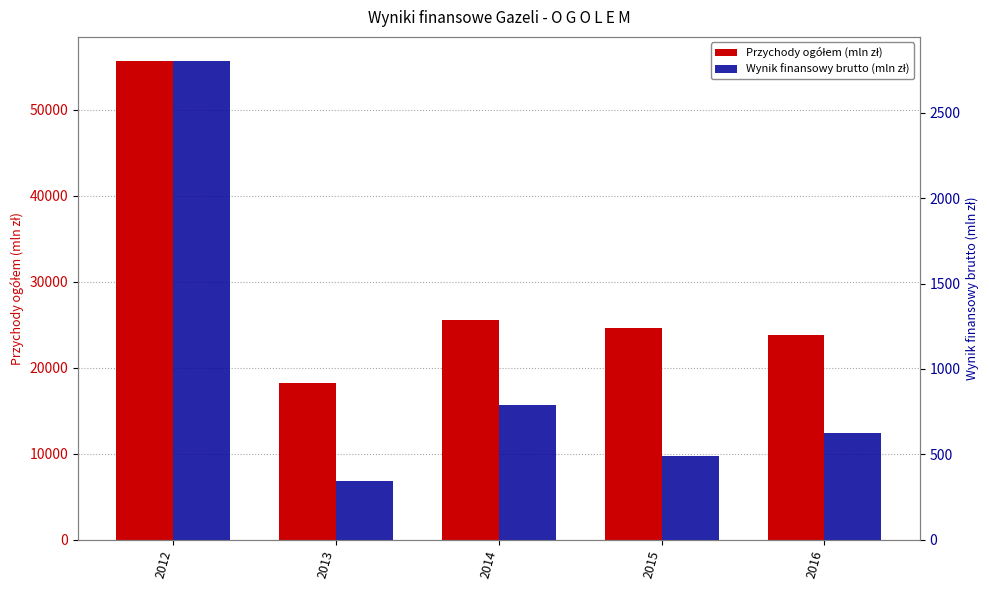

How many bars are there in total?

10